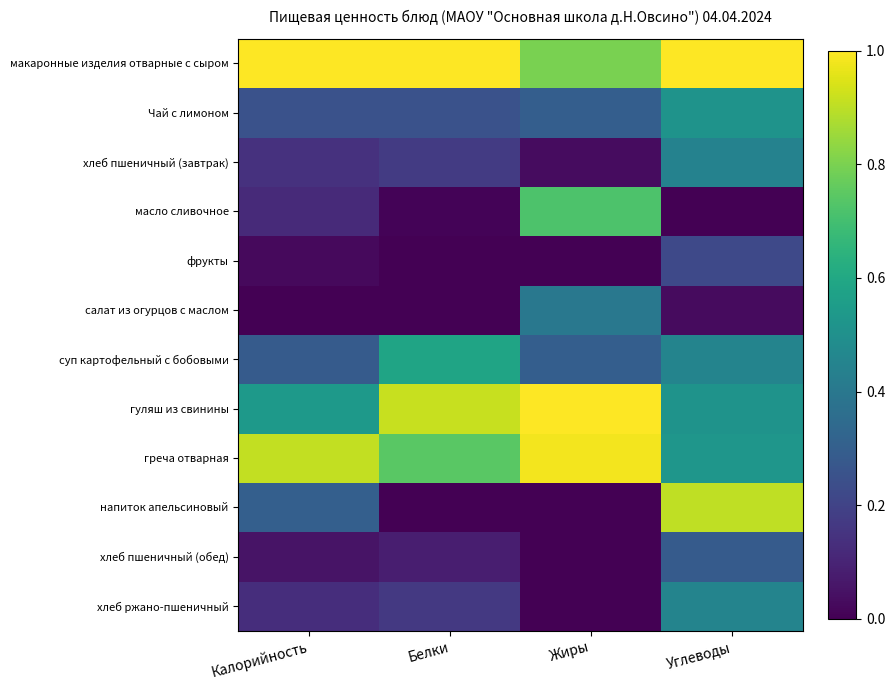

Which series has the widest spread of values?

напиток апельсиновый